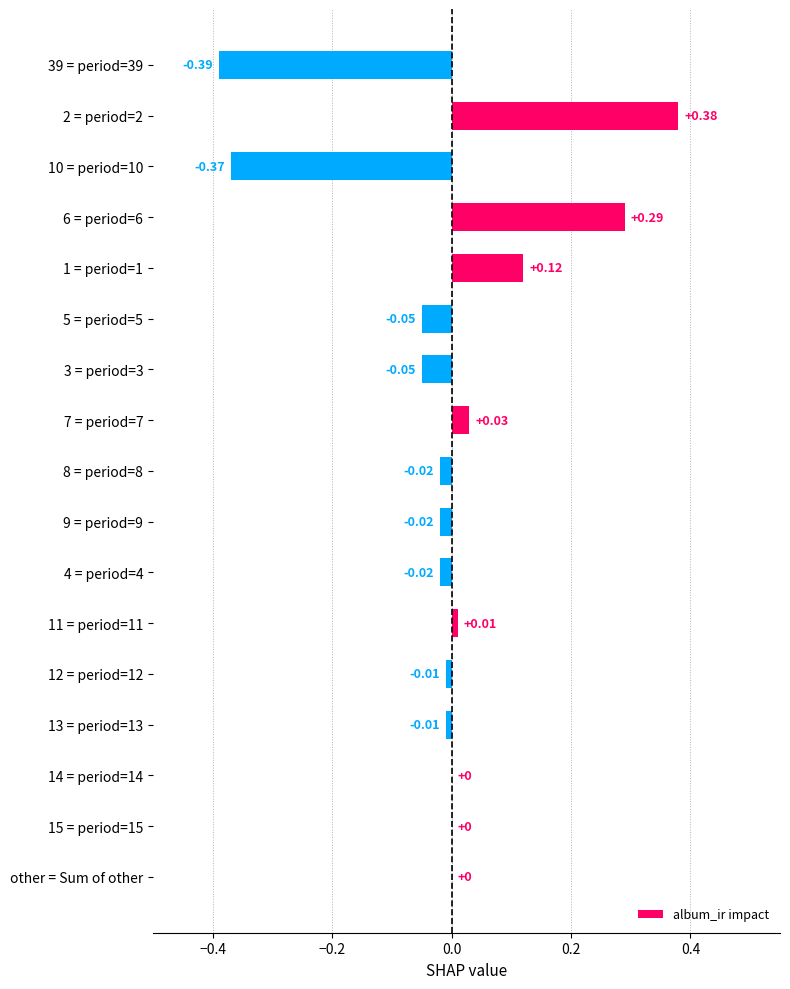

How many categories are shown in the chart?

17